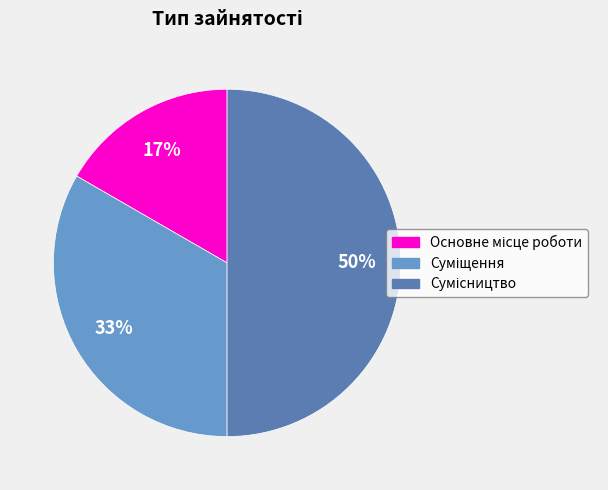

To the nearest percent, what is the difference between the largest and smallest slice percentages?

33%